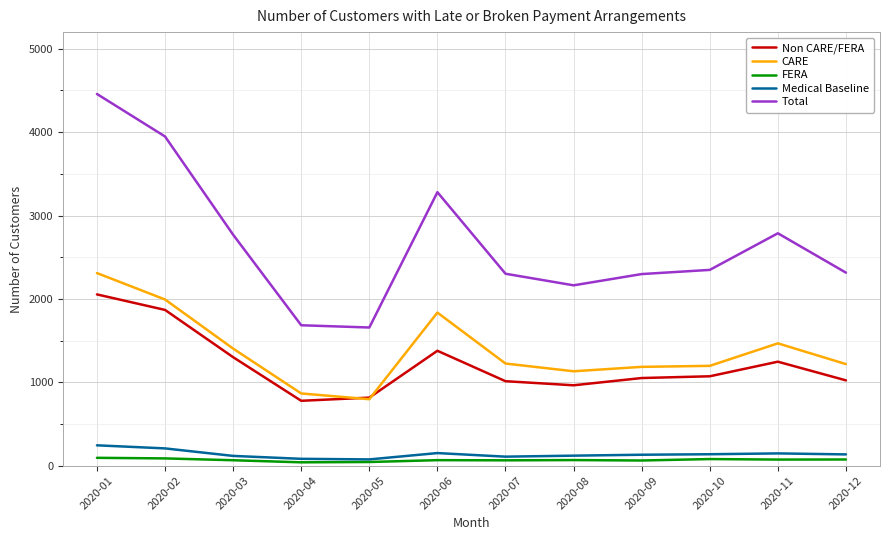

True or false: CARE and FERA cross at least once.

False